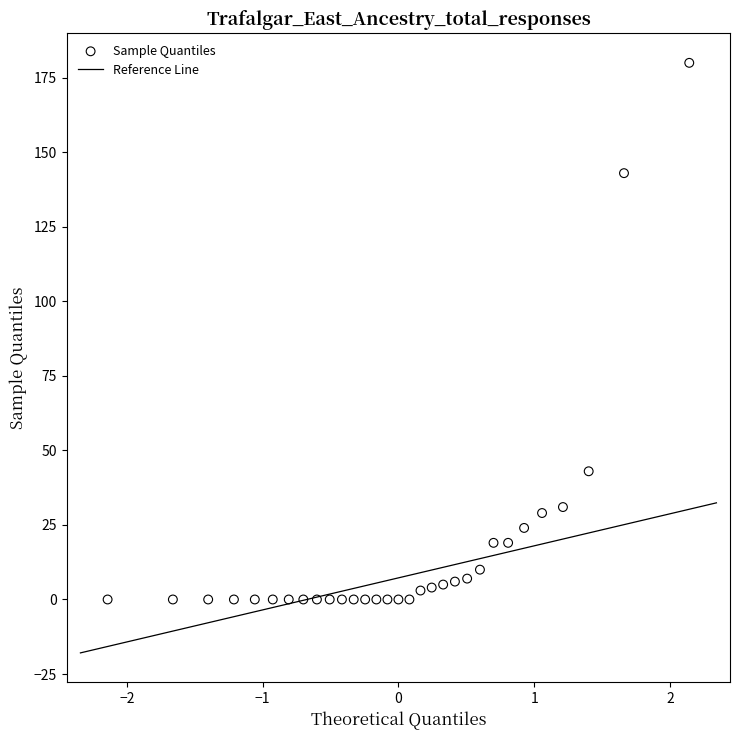

What Y value in the scatter plot is closest to 90?

43